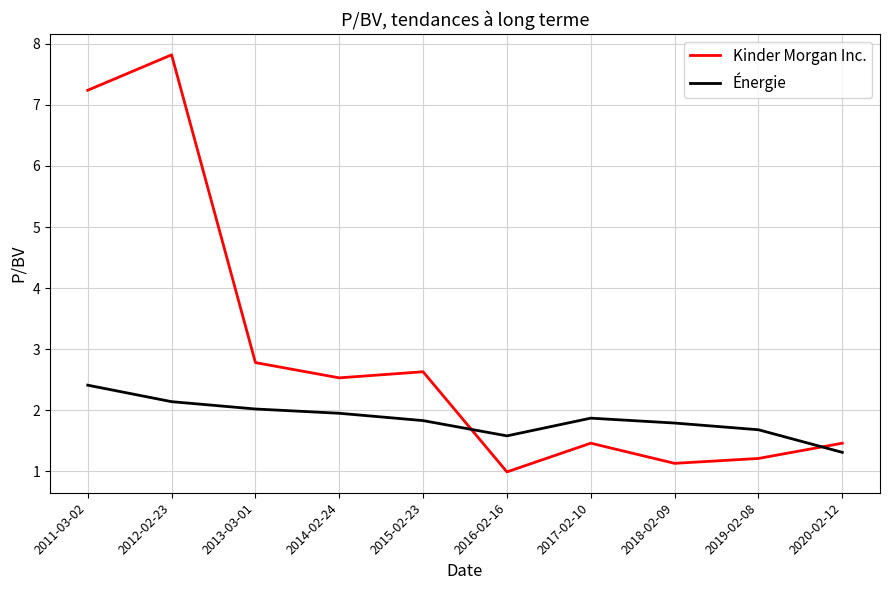

At which category does Kinder Morgan Inc. reach its first local peak?

2012-02-23